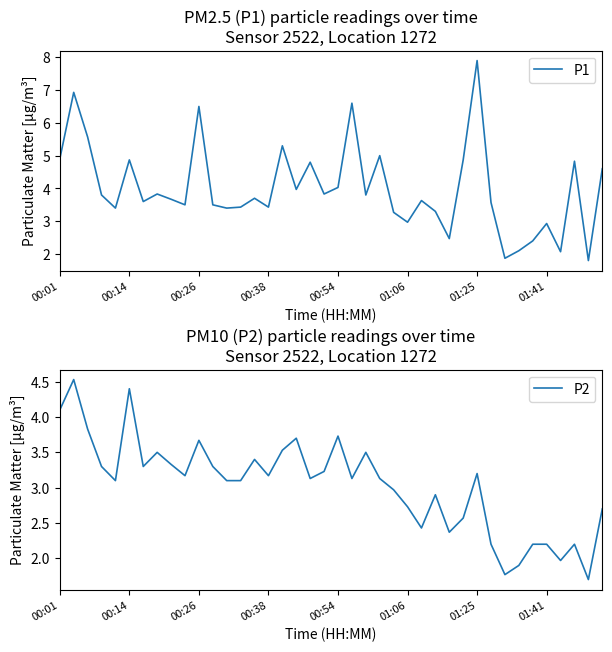

Which series has the widest spread of values?

P1